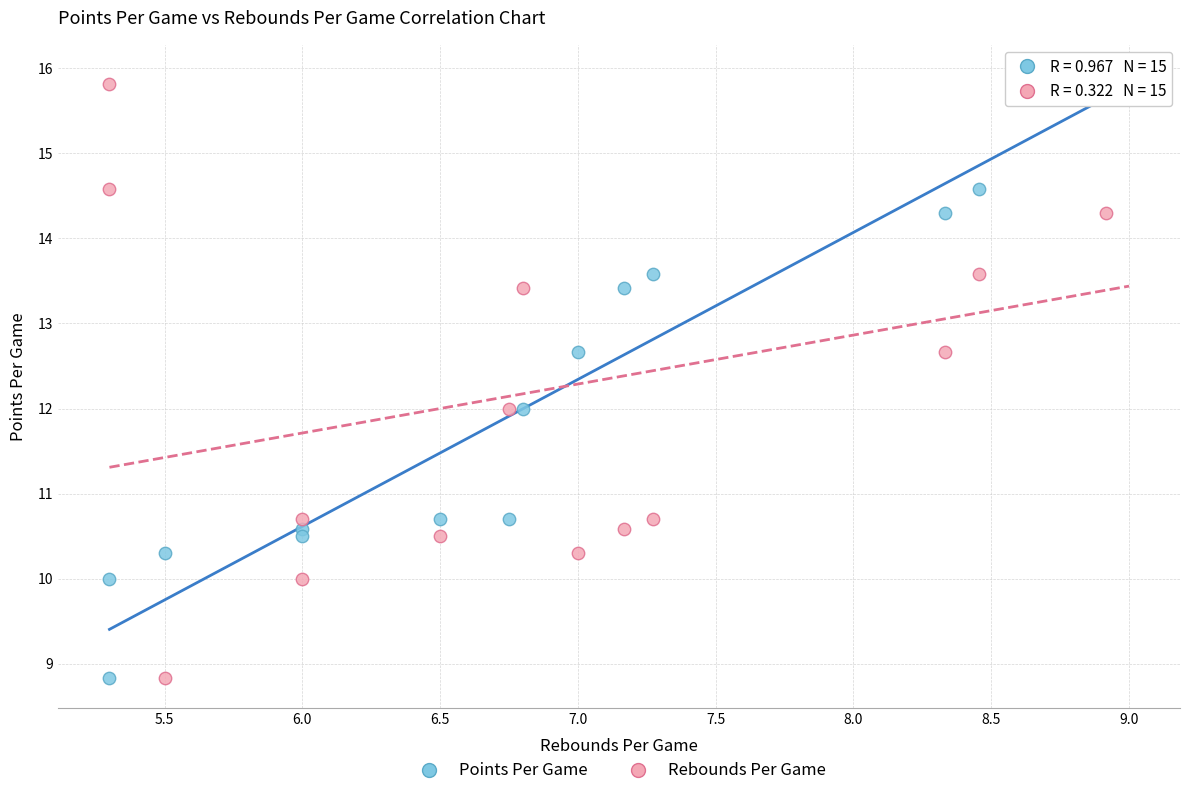

What are all the series names shown in the legend?

Points Per Game, Rebounds Per Game